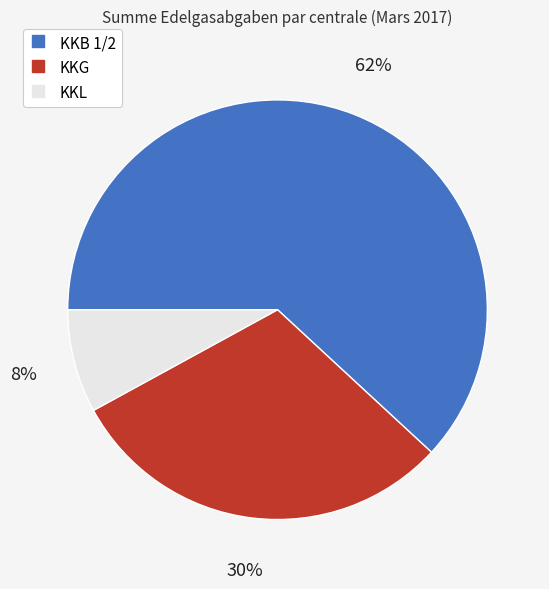

Is it true that KKL is 1% of the pie?

False